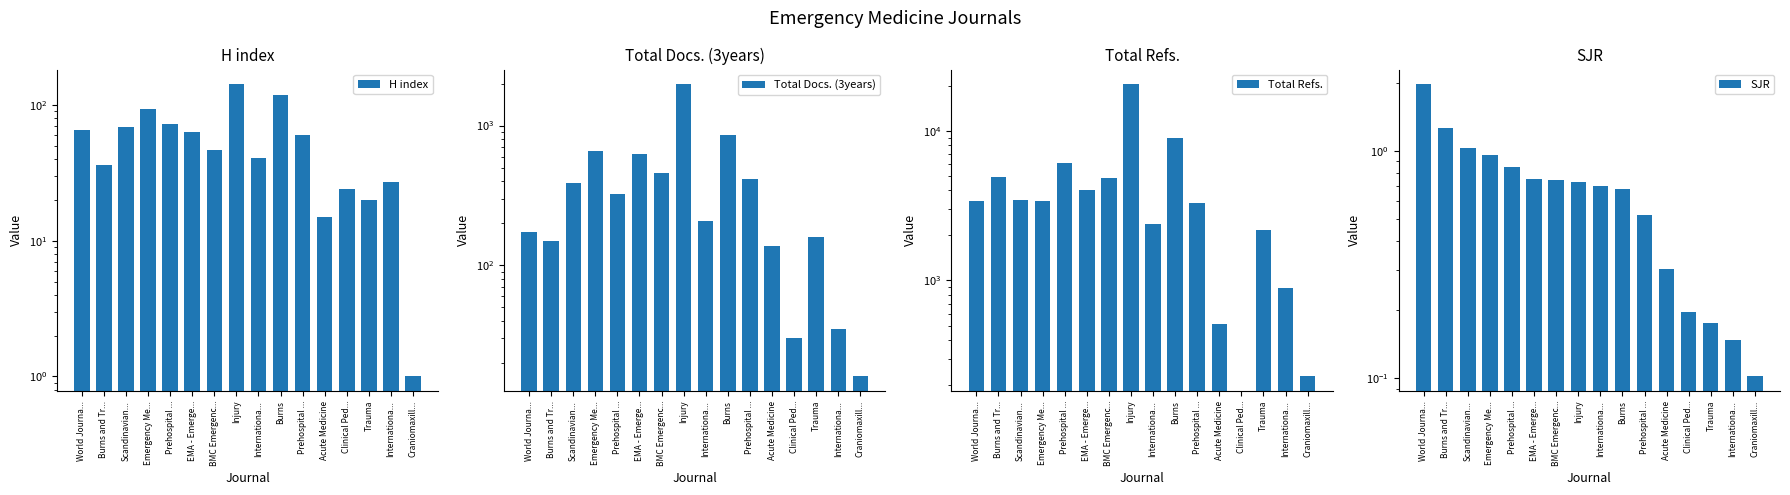

Which category has the highest value in the Total Refs. series?

Injury